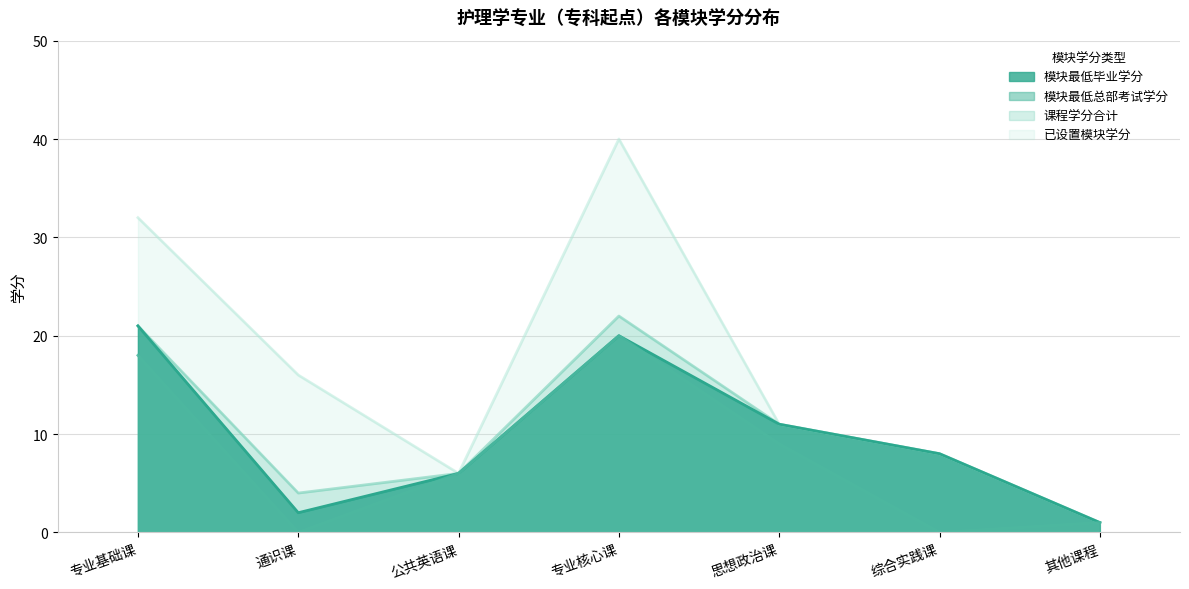

Between 专业基础课 and 综合实践课, which series saw the biggest shift?

已设置模块学分